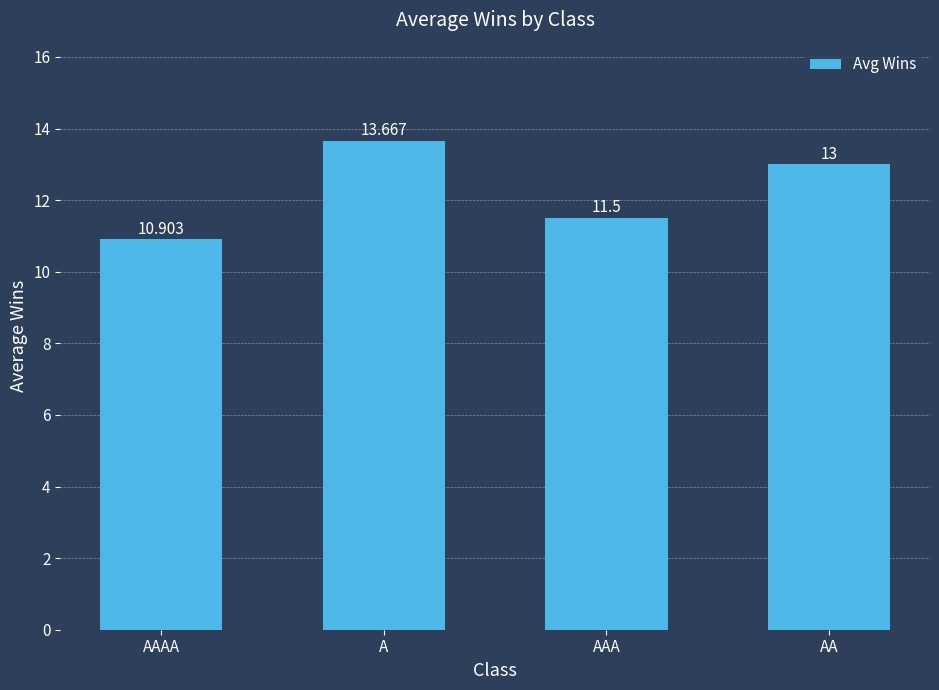

At which label does the data first exceed 13?

A